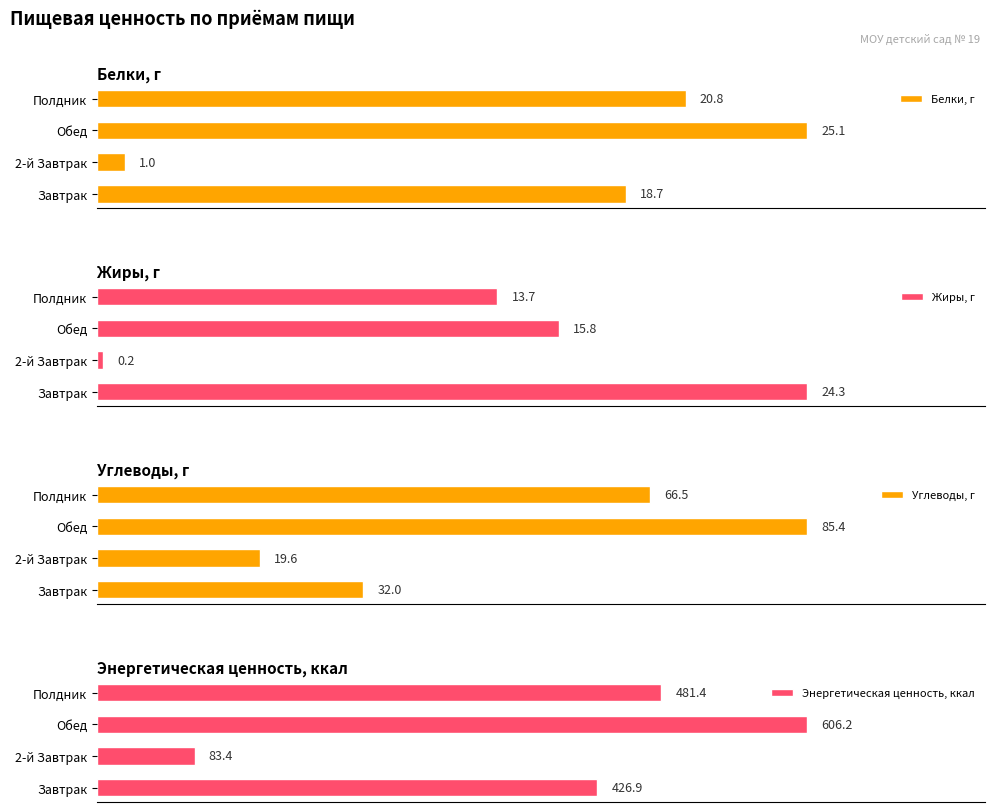

At which label does Белки, г reach its peak?

Обед